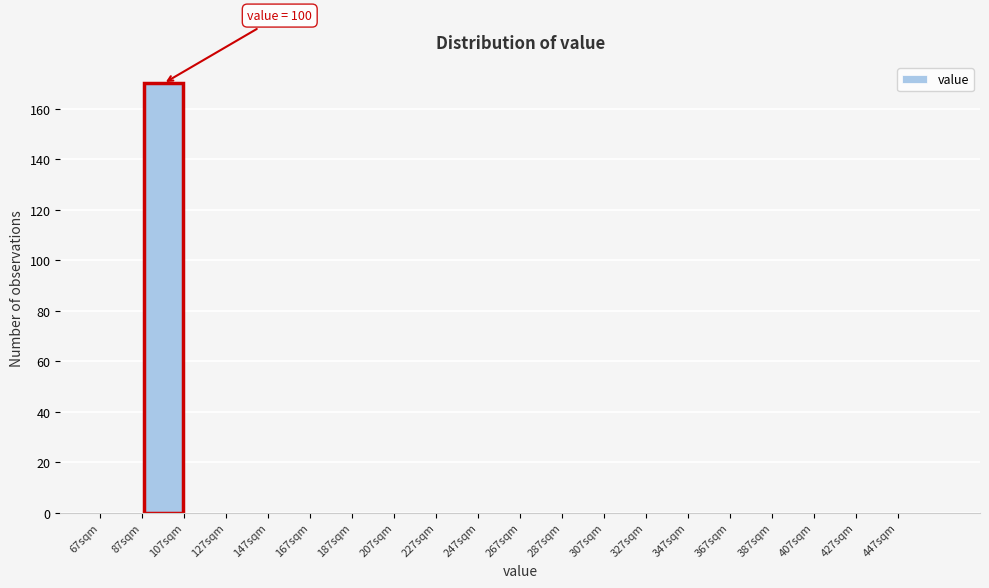

Over which range of the x-axis is the bar tallest?

87 to 107